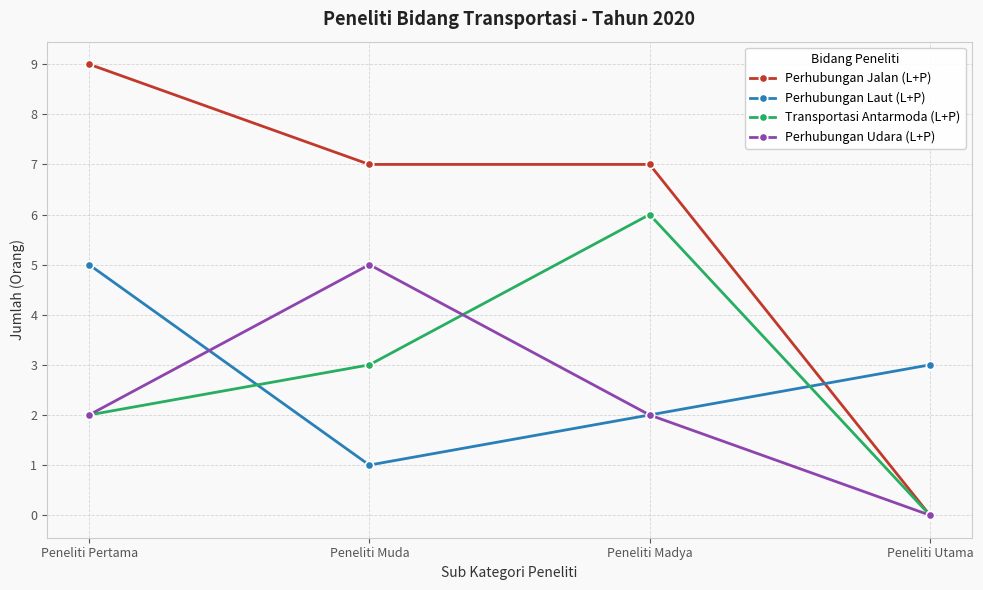

What is the total value across all series at Peneliti Utama?

3